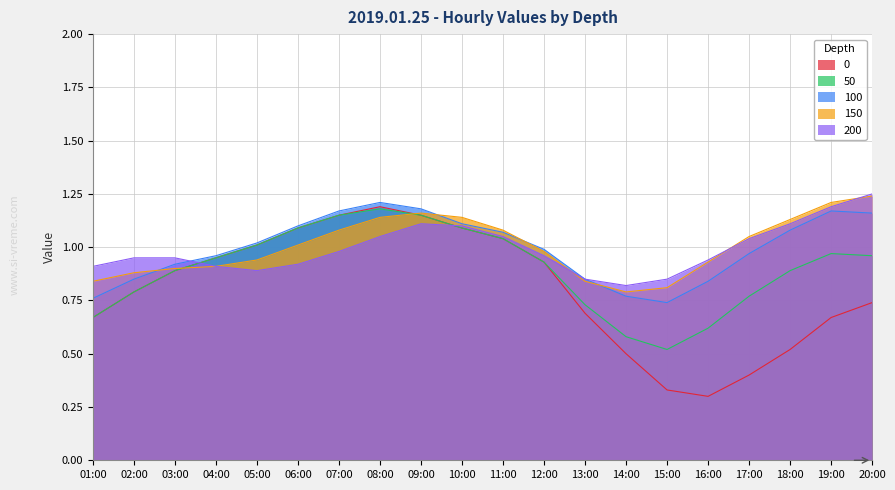

Reading left to right, what are all the values shown in this chart?

0: 01:00=0.7	02:00=0.8	03:00=0.9	04:00=0.9	05:00=1.0	06:00=1.1	07:00=1.1	08:00=1.2	09:00=1.1	10:00=1.1	11:00=1.0	12:00=0.9	13:00=0.7	14:00=0.5	15:00=0.3	16:00=0.3	17:00=0.4	18:00=0.5	19:00=0.7	20:00=0.7
50: 01:00=0.7	02:00=0.8	03:00=0.9	04:00=0.9	05:00=1.0	06:00=1.1	07:00=1.1	08:00=1.2	09:00=1.1	10:00=1.1	11:00=1.0	12:00=0.9	13:00=0.7	14:00=0.6	15:00=0.5	16:00=0.6	17:00=0.8	18:00=0.9	19:00=1.0	20:00=1.0
100: 01:00=0.8	02:00=0.8	03:00=0.9	04:00=1.0	05:00=1.0	06:00=1.1	07:00=1.2	08:00=1.2	09:00=1.2	10:00=1.1	11:00=1.1	12:00=1.0	13:00=0.8	14:00=0.8	15:00=0.7	16:00=0.8	17:00=1.0	18:00=1.1	19:00=1.2	20:00=1.2
150: 01:00=0.8	02:00=0.9	03:00=0.9	04:00=0.9	05:00=0.9	06:00=1.0	07:00=1.1	08:00=1.1	09:00=1.2	10:00=1.1	11:00=1.1	12:00=1.0	13:00=0.8	14:00=0.8	15:00=0.8	16:00=0.9	17:00=1.1	18:00=1.1	19:00=1.2	20:00=1.2
200: 01:00=0.9	02:00=0.9	03:00=0.9	04:00=0.9	05:00=0.9	06:00=0.9	07:00=1.0	08:00=1.1	09:00=1.1	10:00=1.1	11:00=1.1	12:00=1.0	13:00=0.8	14:00=0.8	15:00=0.8	16:00=0.9	17:00=1.0	18:00=1.1	19:00=1.2	20:00=1.2